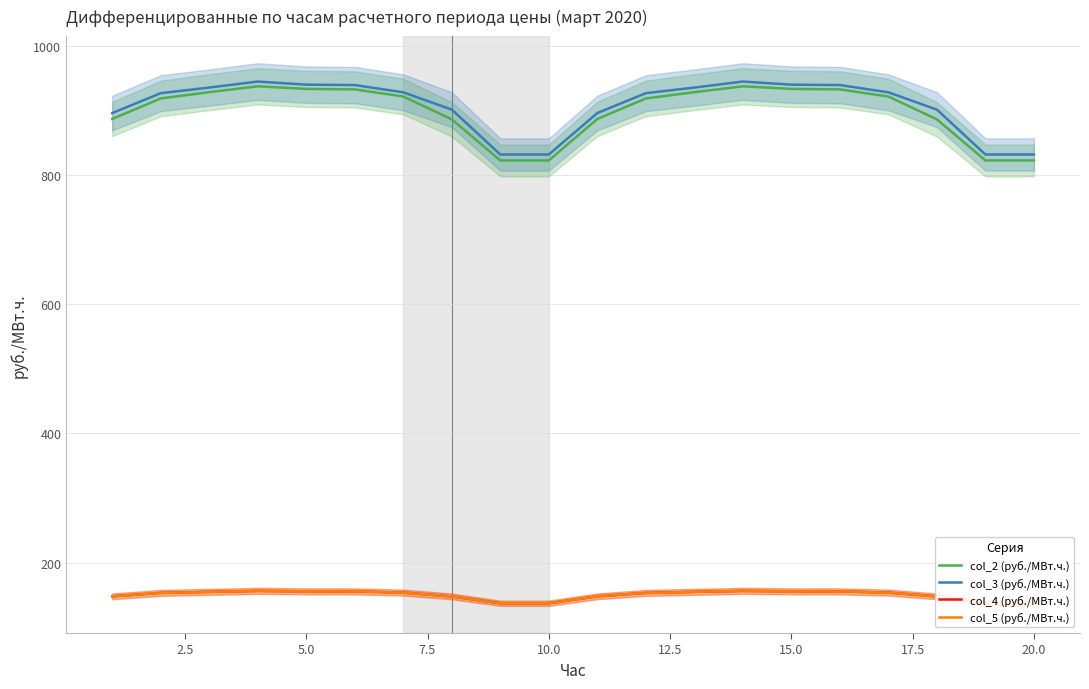

True or false: col_5 (руб./МВт.ч.) and col_4 (руб./МВт.ч.) intersect in this chart.

False